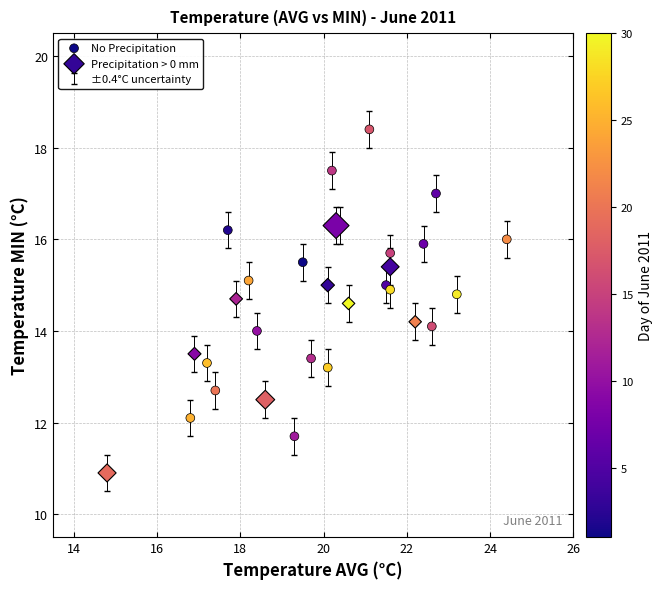

Which series reaches the maximum Y coordinate?

No Precipitation